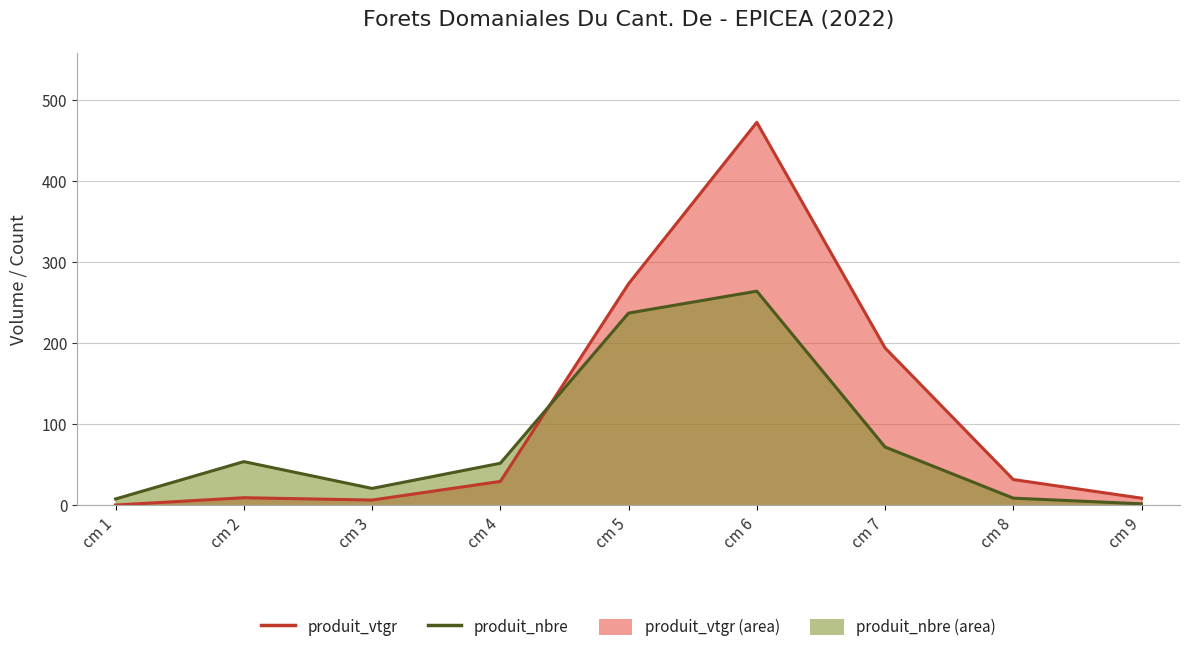

Which series ends up on top after the final intersection of produit_nbre (line) and produit_vtgr (line)?

produit_vtgr (line)